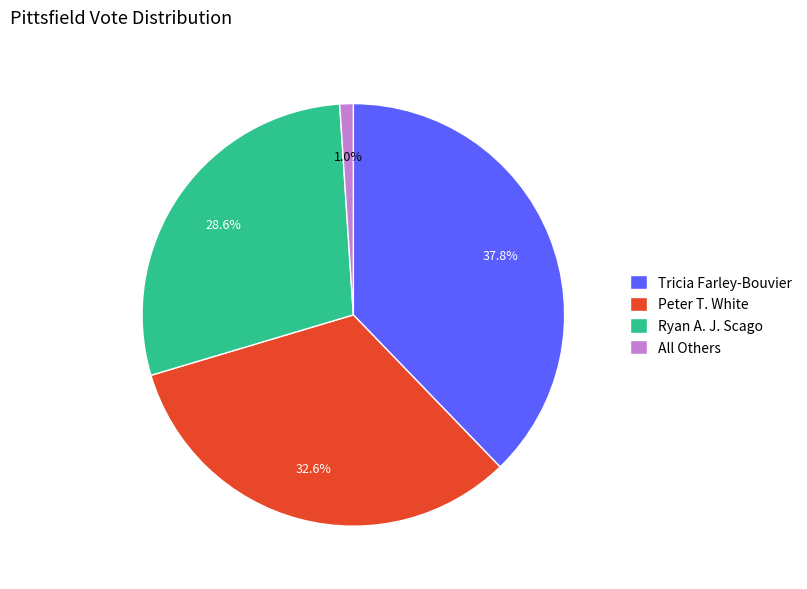

Combined, what portion of the pie is Tricia Farley-Bouvier and Peter T. White?

70.4%